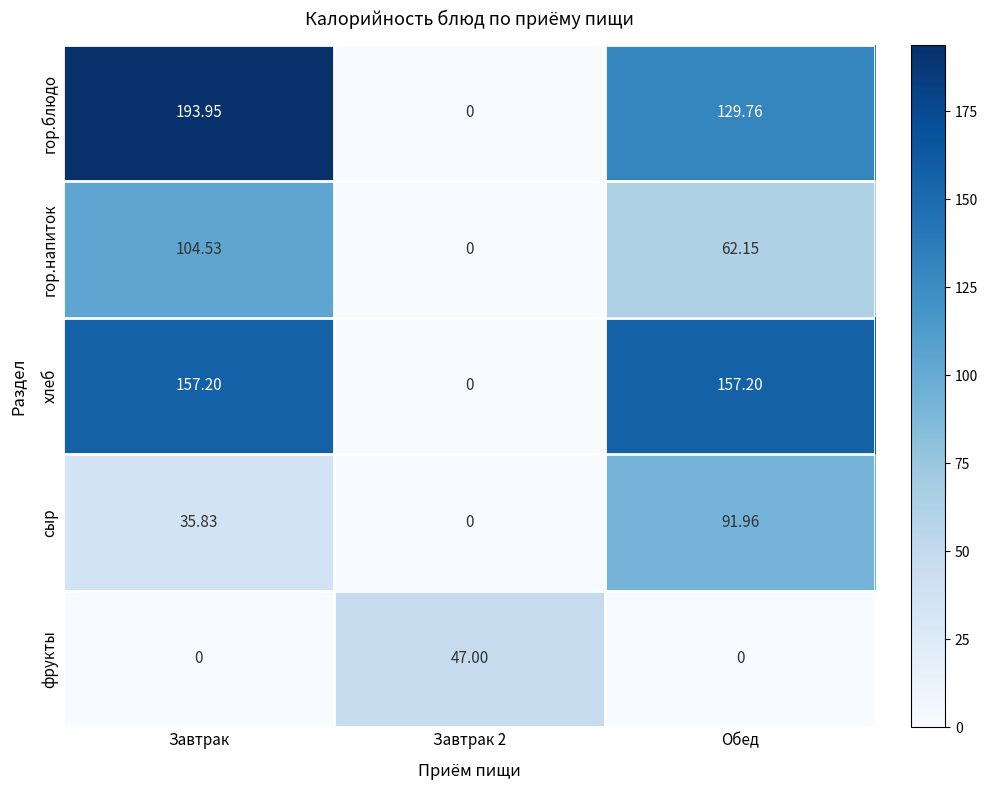

How many distinct data groups are displayed?

5